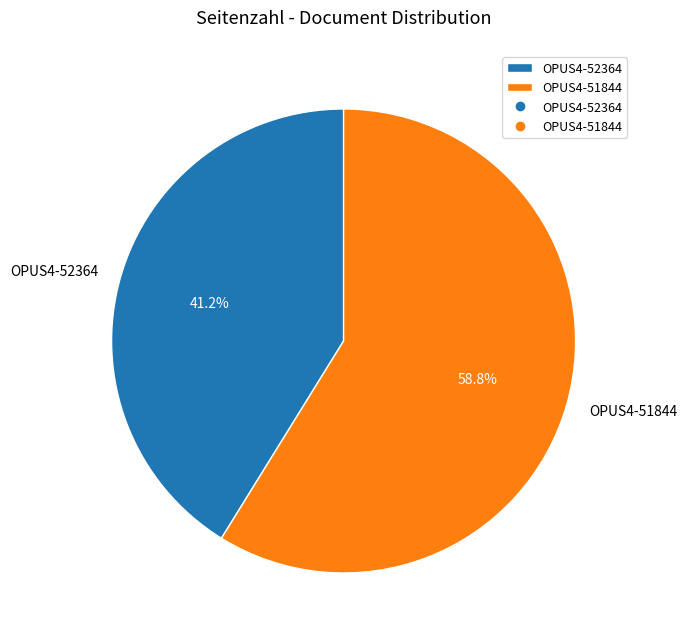

Which category accounts for the majority?

OPUS4-51844